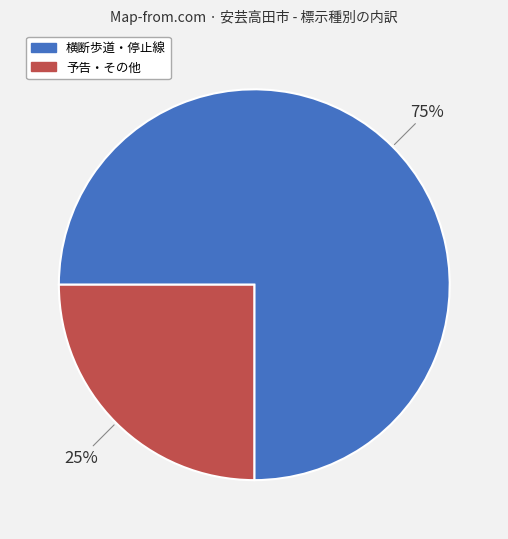

To the nearest percent, what is the difference between the largest and smallest slice percentages?

50%